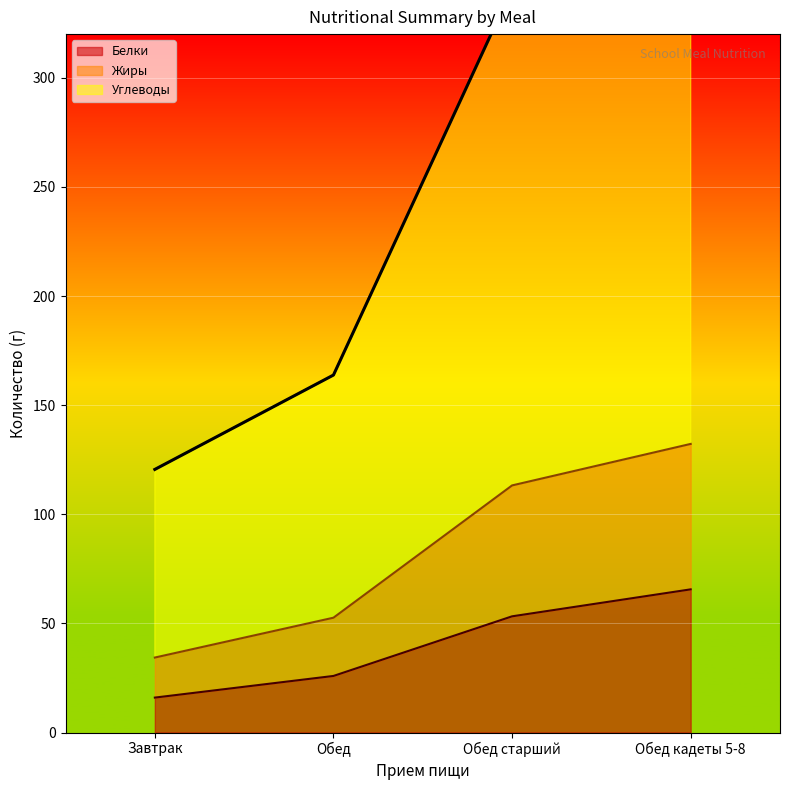

How many values in the Белки series are below 53?

2